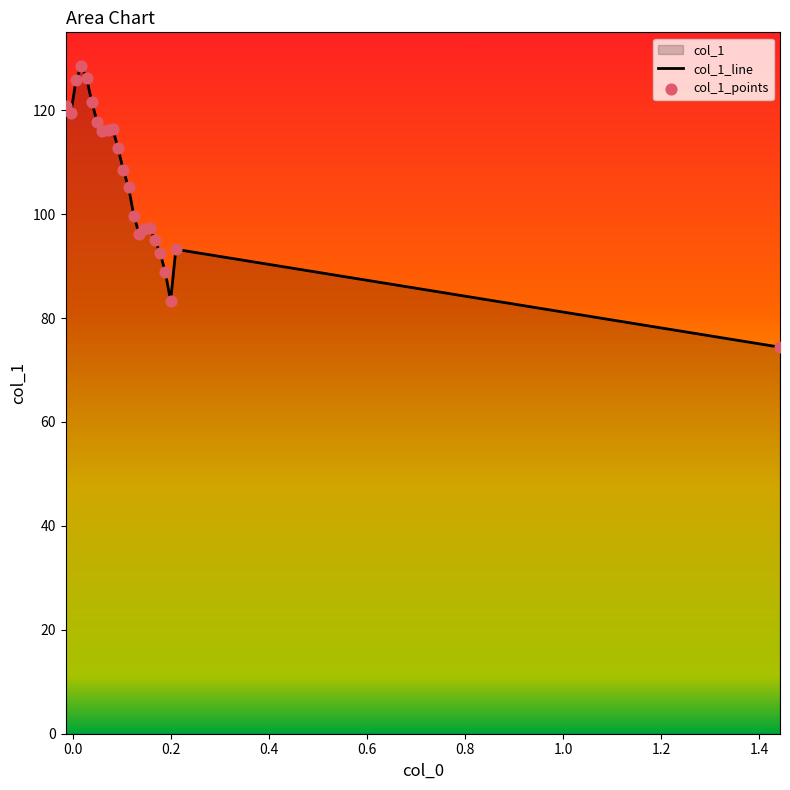

At how many categories does at least one series exceed 122?

3